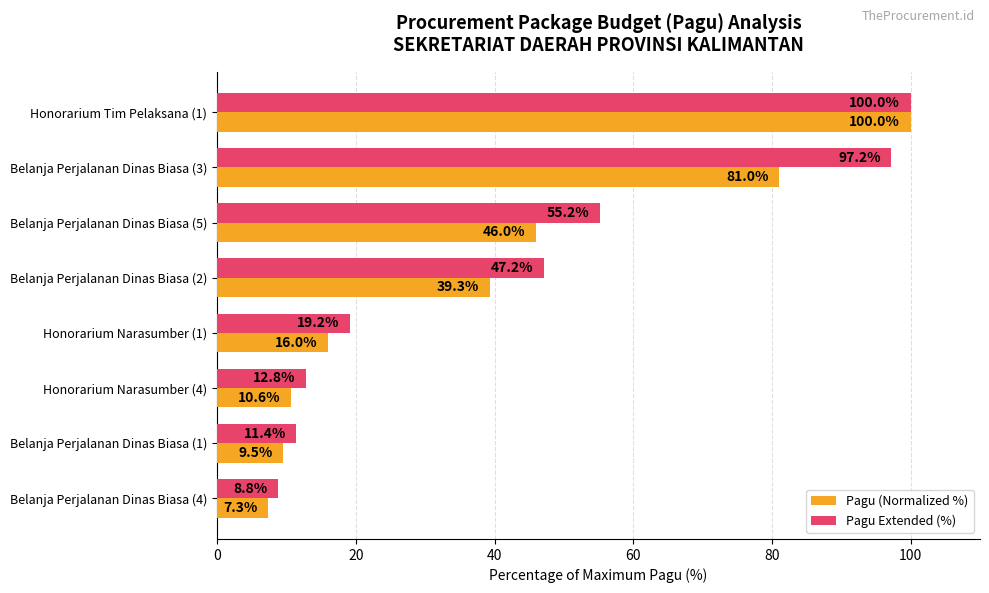

True or false: Pagu Extended (%) has a value of 100.0 at Honorarium Tim Pelaksana (1).

True